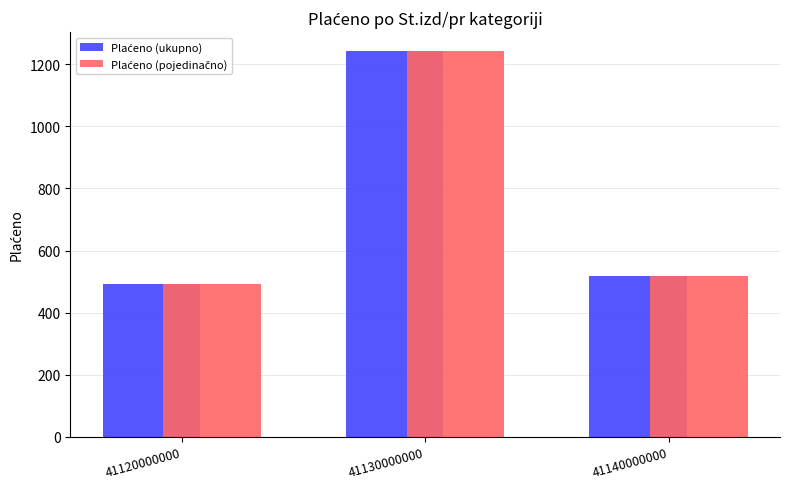

What is the greatest value displayed?

1241.6